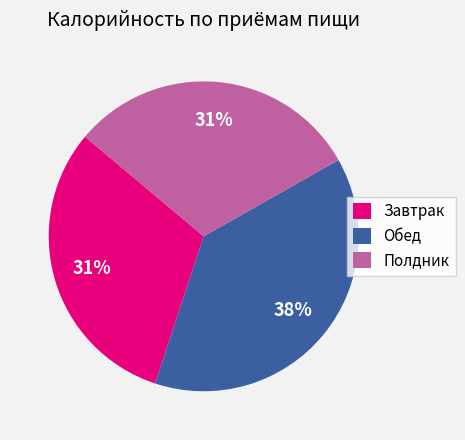

True or false: Завтрак accounts for 45% of the total.

False